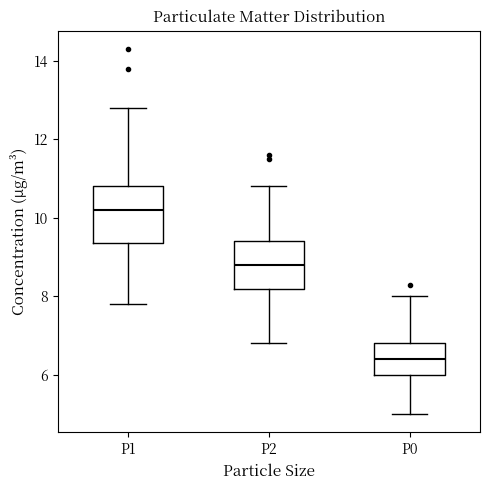

Which box is the tallest, from its lower edge to its upper edge?

P1